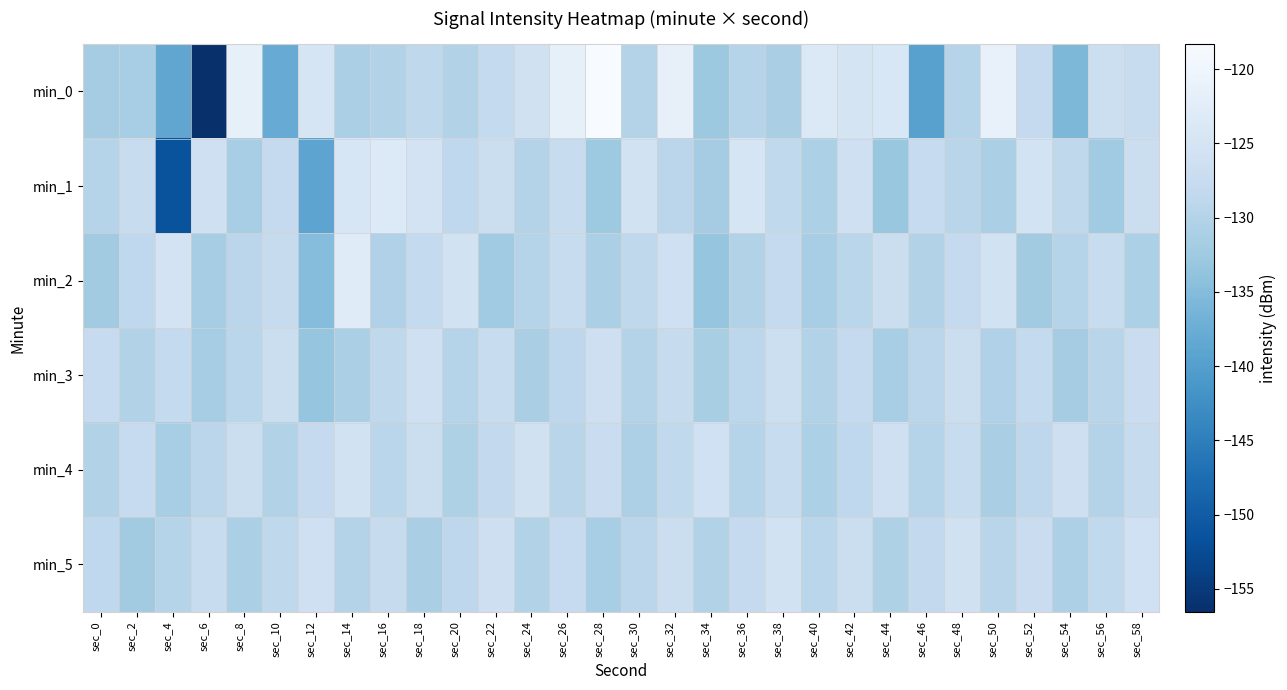

Count the number of data series in this chart.

6